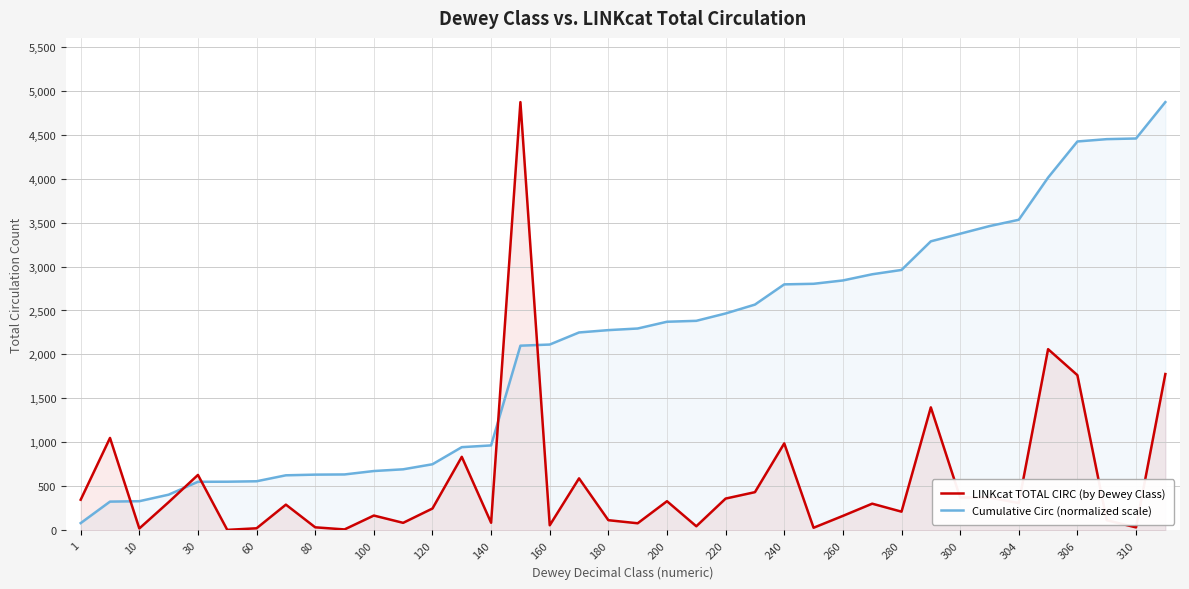

Which series has the largest total across all categories?

Cumulative Circ (normalized scale)